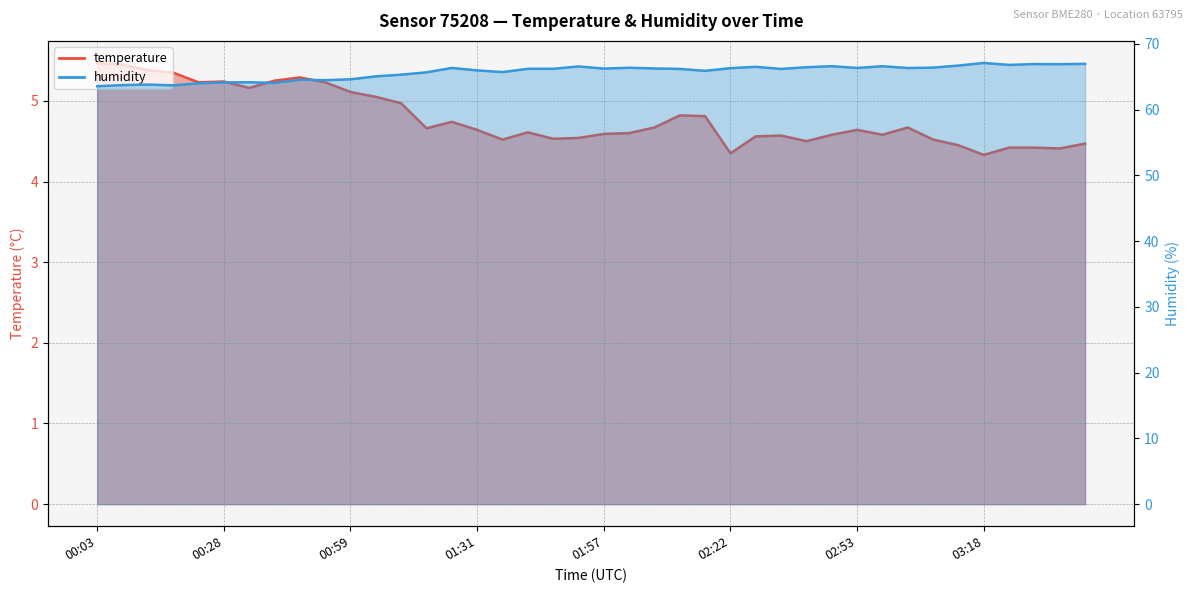

How many categories are shown in the chart?

40